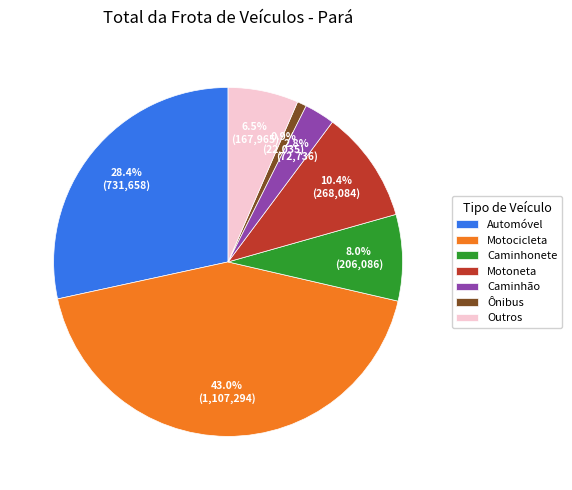

Is there any slice that represents more than half of the pie?

No